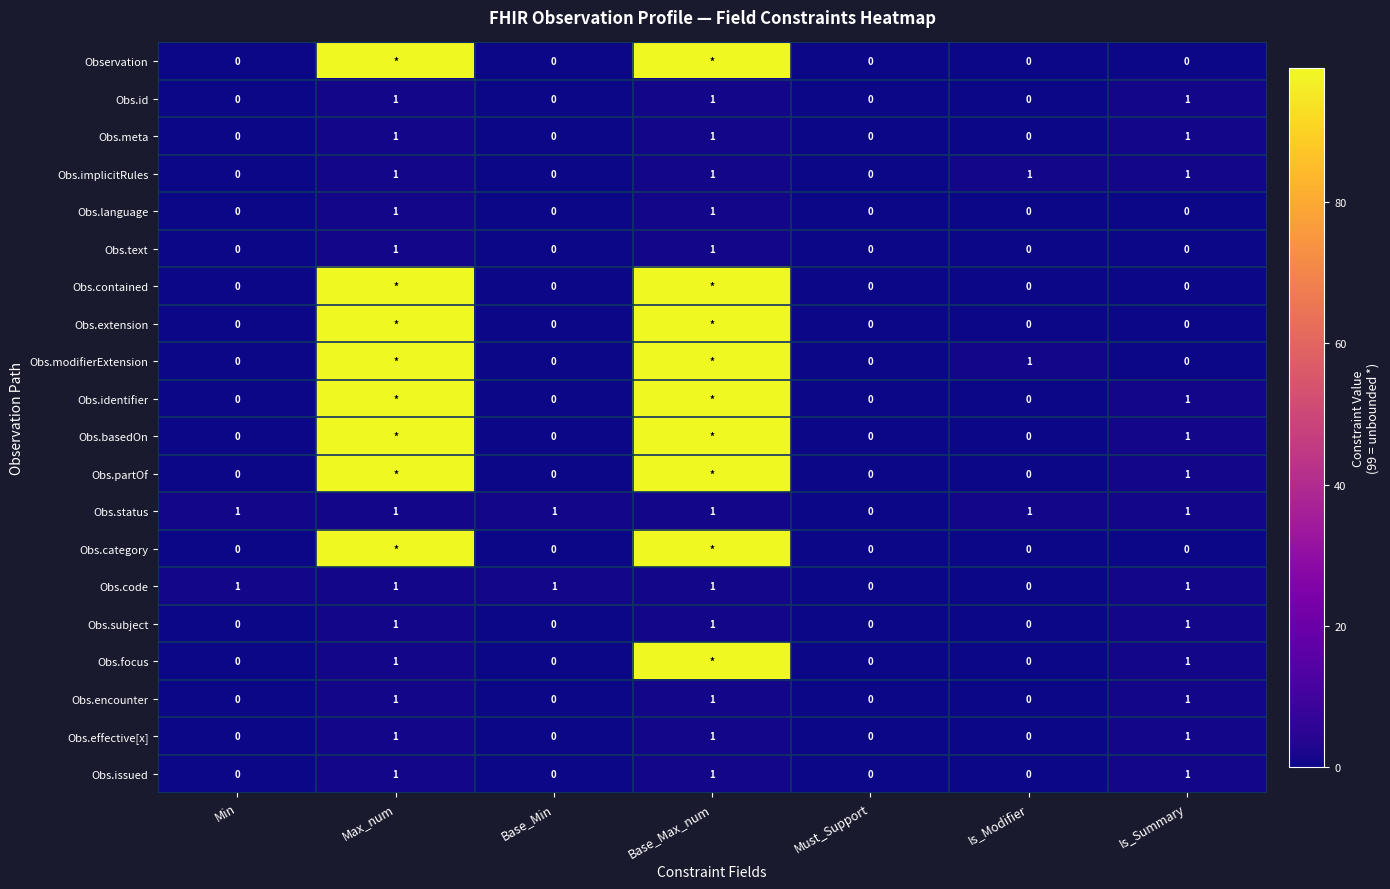

What is the maximum value shown in the chart?

99